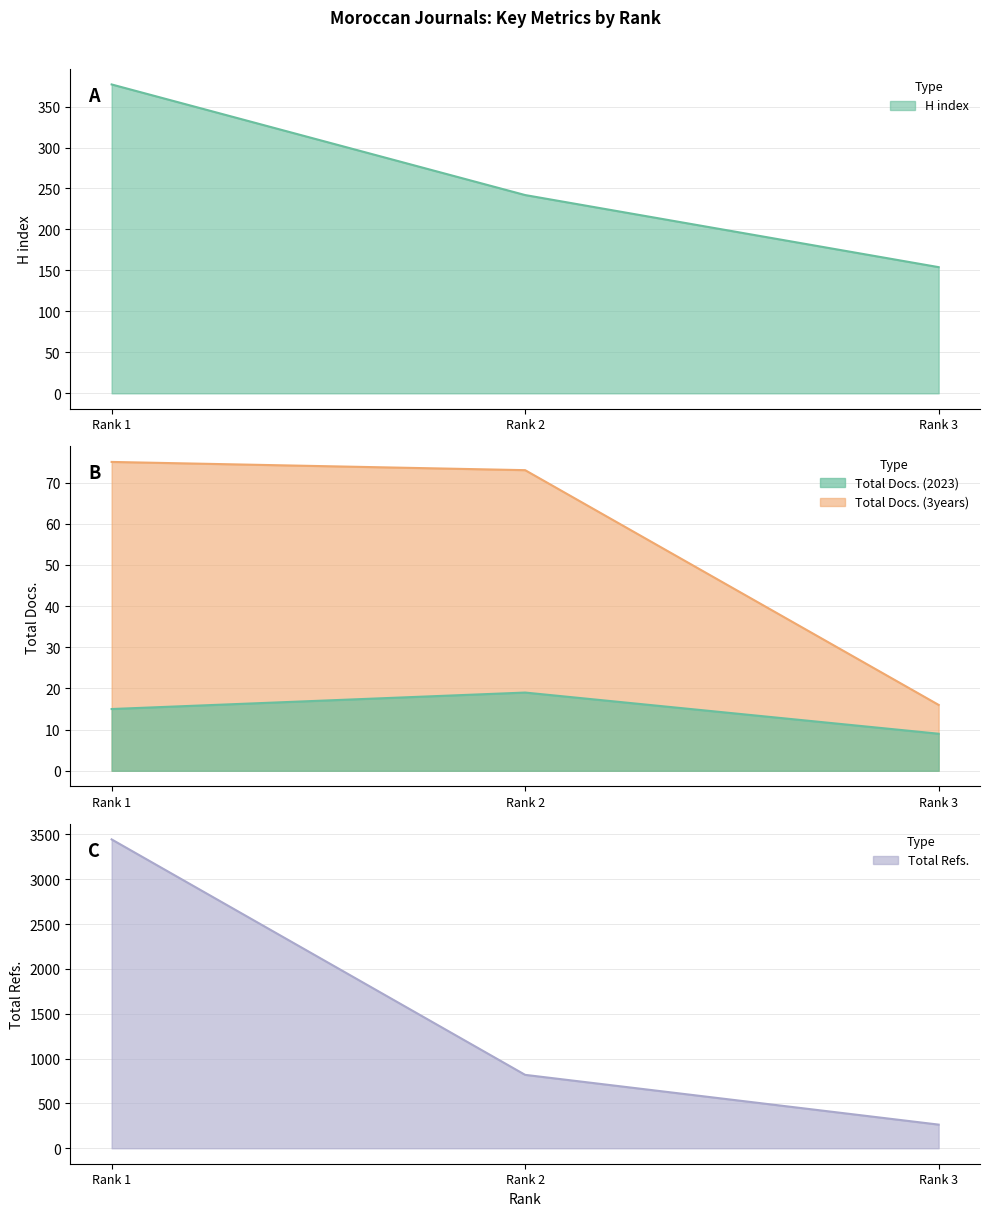

Does the chart display data point markers on the line(s)?

No